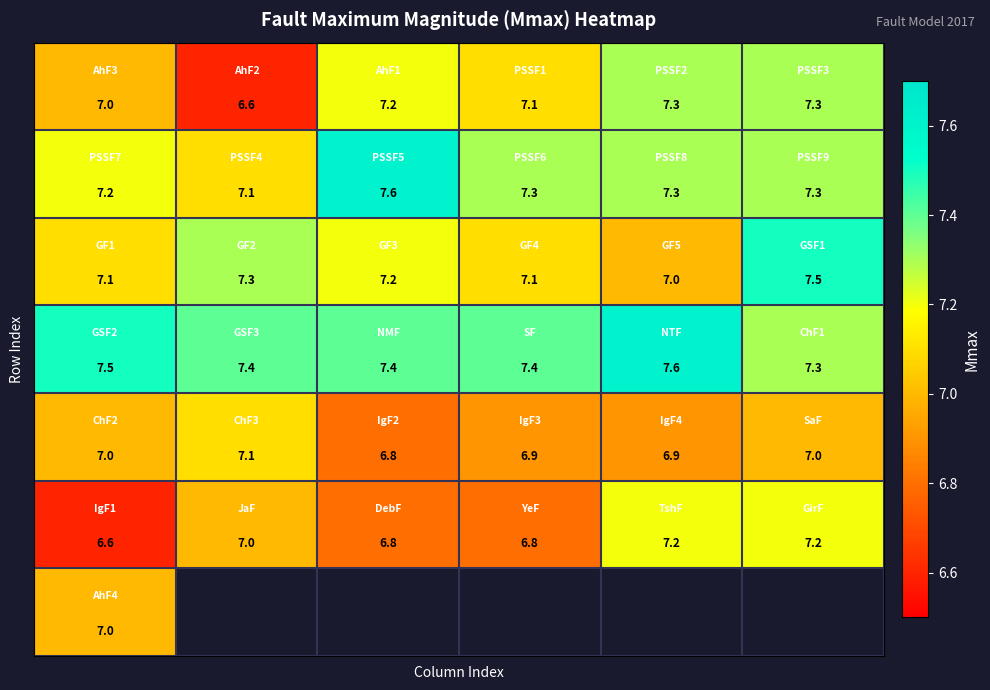

What is the spread (max minus min) of values at 4?

0.7